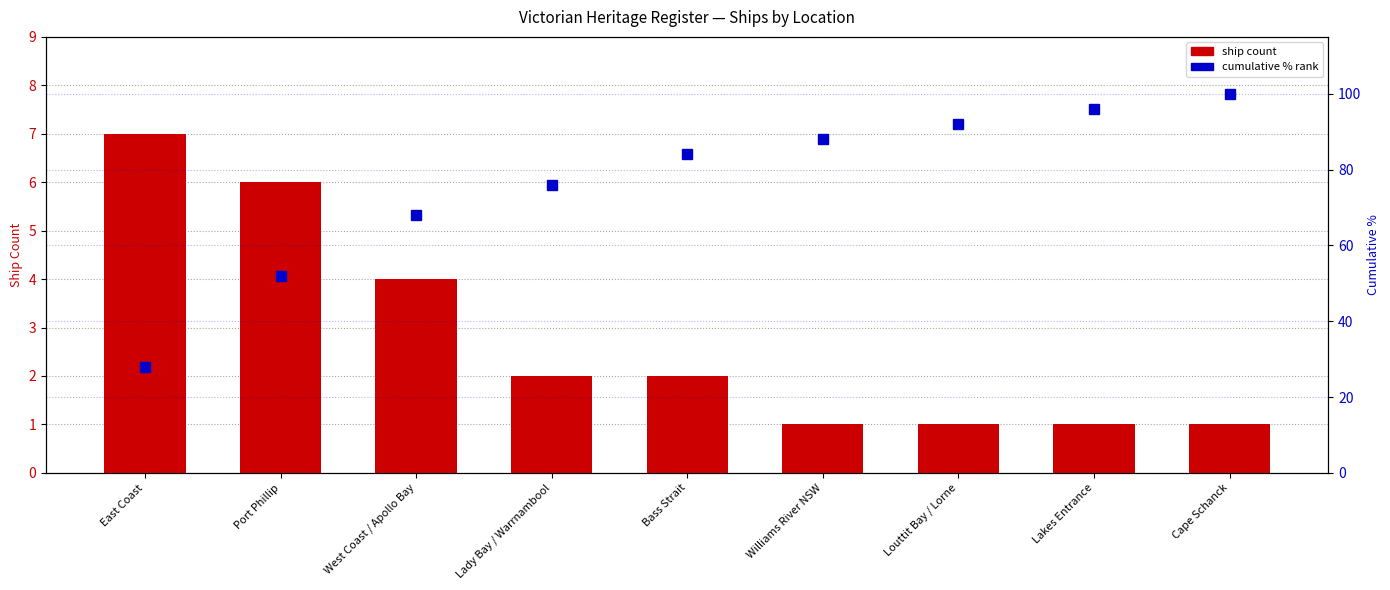

List the series in order of their peak value, lowest first.

Ship Count, Cumulative % rank